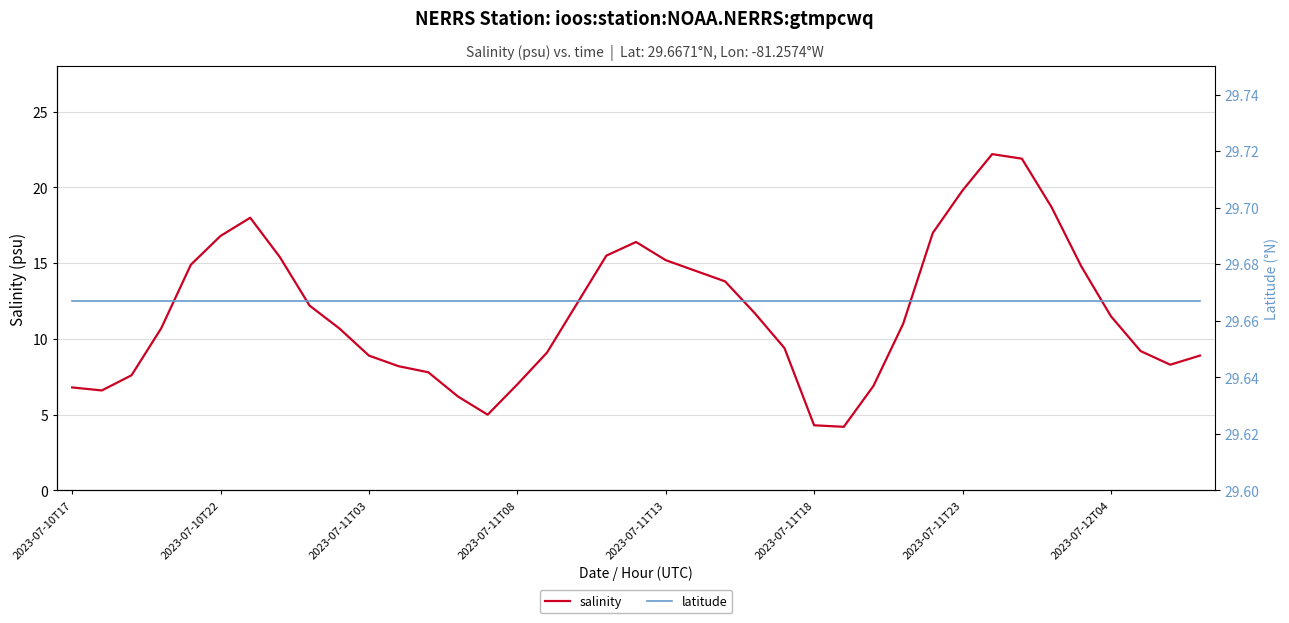

Is it true that salinity equals 4.2 at 26?

True